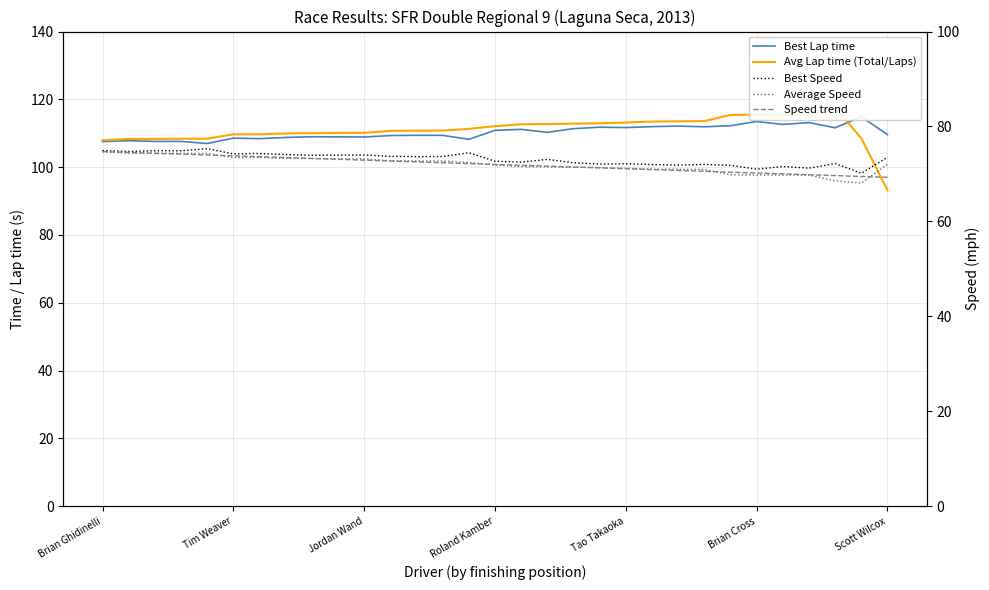

What is the smallest value displayed?

68.1